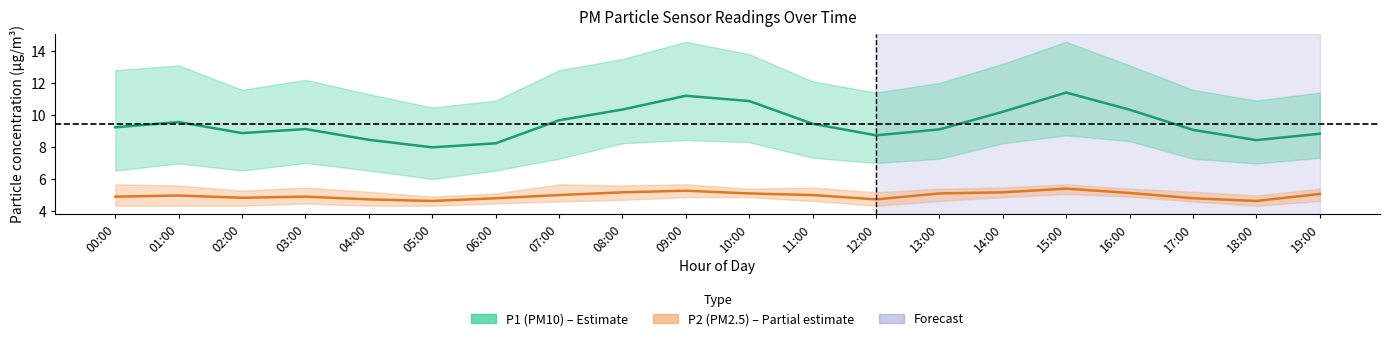

Reading right to left, what are all the values shown in this chart?

P1 (PM10) mean: 19:00=8.8	18:00=8.4	17:00=9.1	16:00=10.3	15:00=11.4	14:00=10.2	13:00=9.1	12:00=8.7	11:00=9.4	10:00=10.9	09:00=11.2	08:00=10.3	07:00=9.7	06:00=8.2	05:00=8.0	04:00=8.4	03:00=9.1	02:00=8.9	01:00=9.6	00:00=9.2
P2 (PM2.5) mean: 19:00=5.1	18:00=4.6	17:00=4.8	16:00=5.1	15:00=5.4	14:00=5.2	13:00=5.1	12:00=4.7	11:00=5.0	10:00=5.1	09:00=5.3	08:00=5.2	07:00=5.0	06:00=4.8	05:00=4.6	04:00=4.7	03:00=4.9	02:00=4.8	01:00=5.0	00:00=4.9